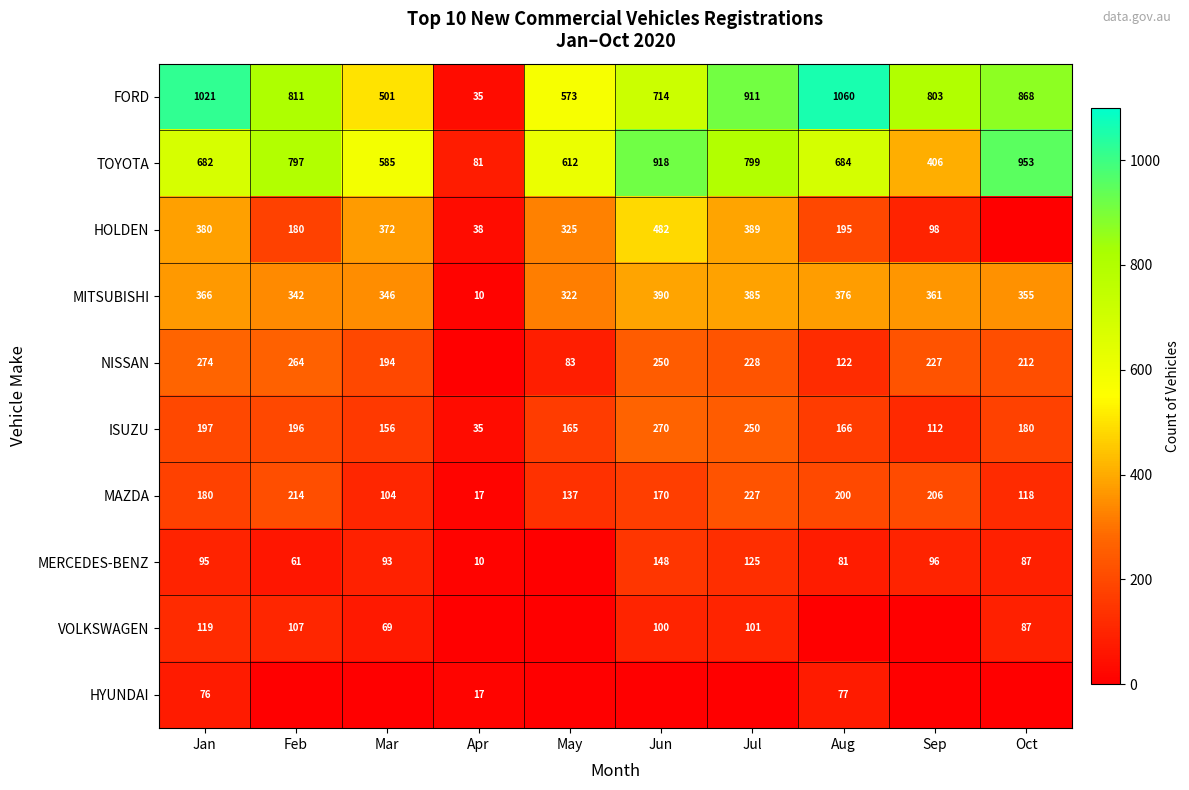

What is the sum of all ISUZU values?

1727